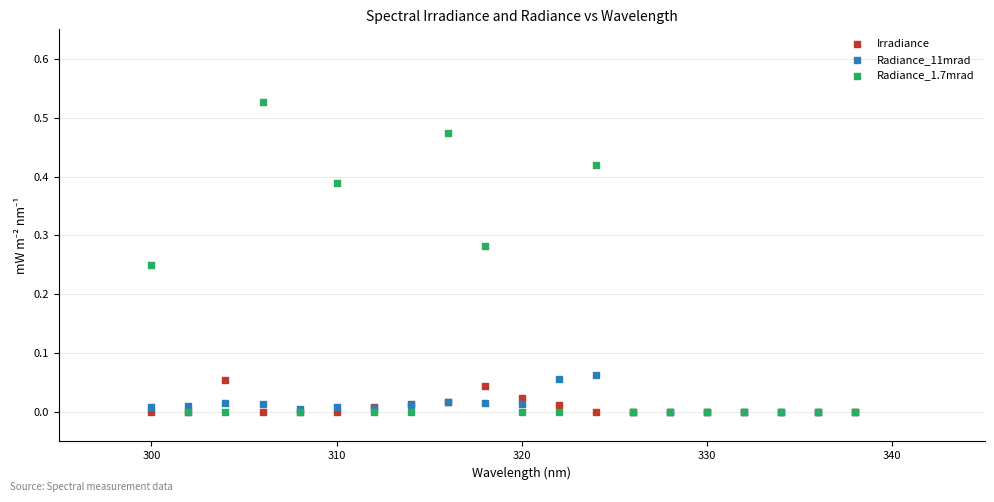

Which series contains the highest Y value?

Radiance_1.7mrad